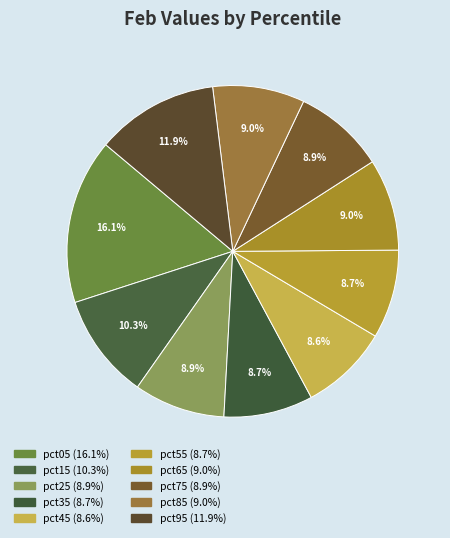

Which slice is the largest?

pct05